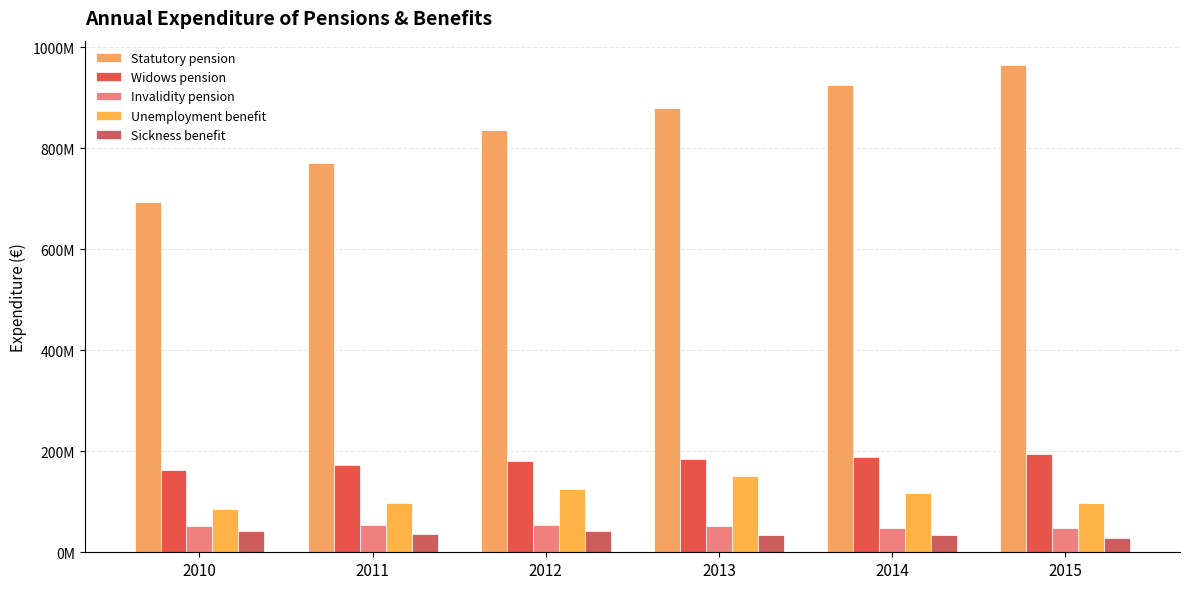

What is the value of the Sickness benefit bar at the 5th from the left?

33236520.8